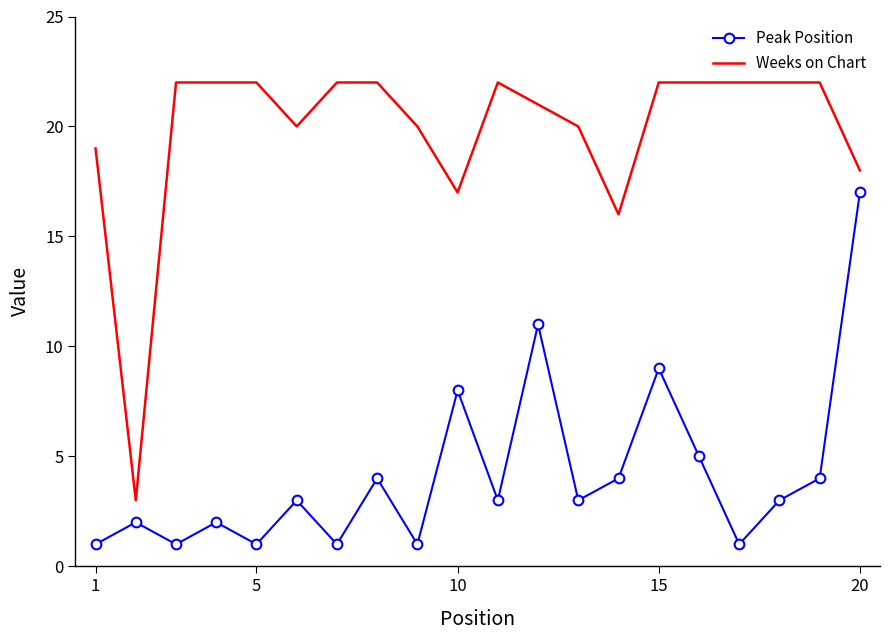

Which series has the largest total across all categories?

Weeks on Chart